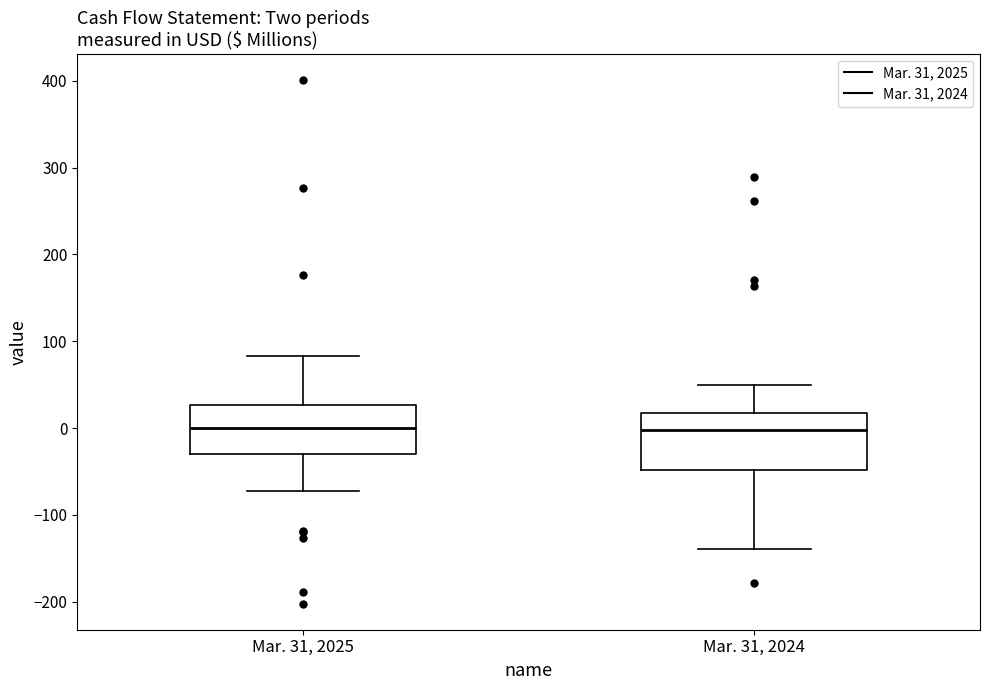

Comparing the boxes themselves (not the whiskers), which one is the tallest?

Mar. 31, 2024